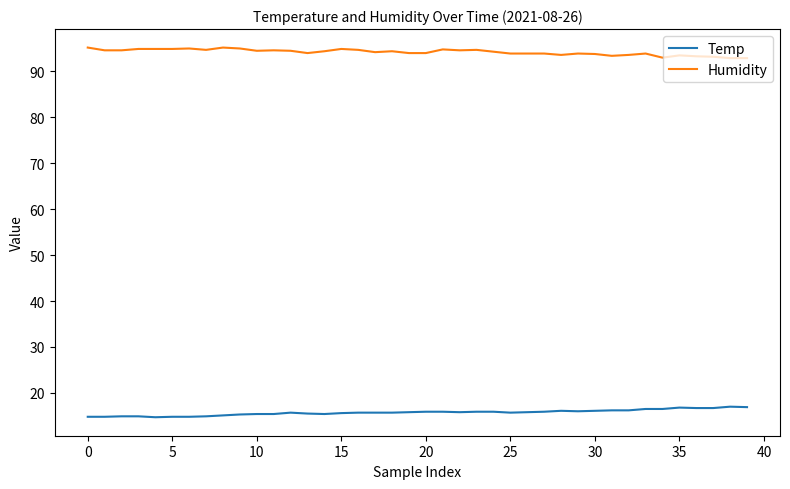

True or false: Temp and Humidity cross at least once.

False